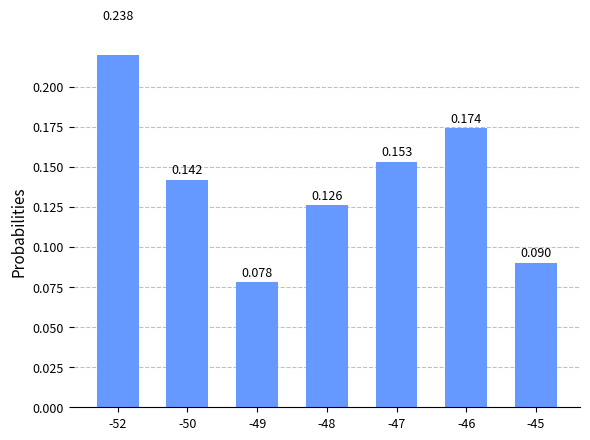

The chart shows a value of 0.2 at -47. True or false?

True